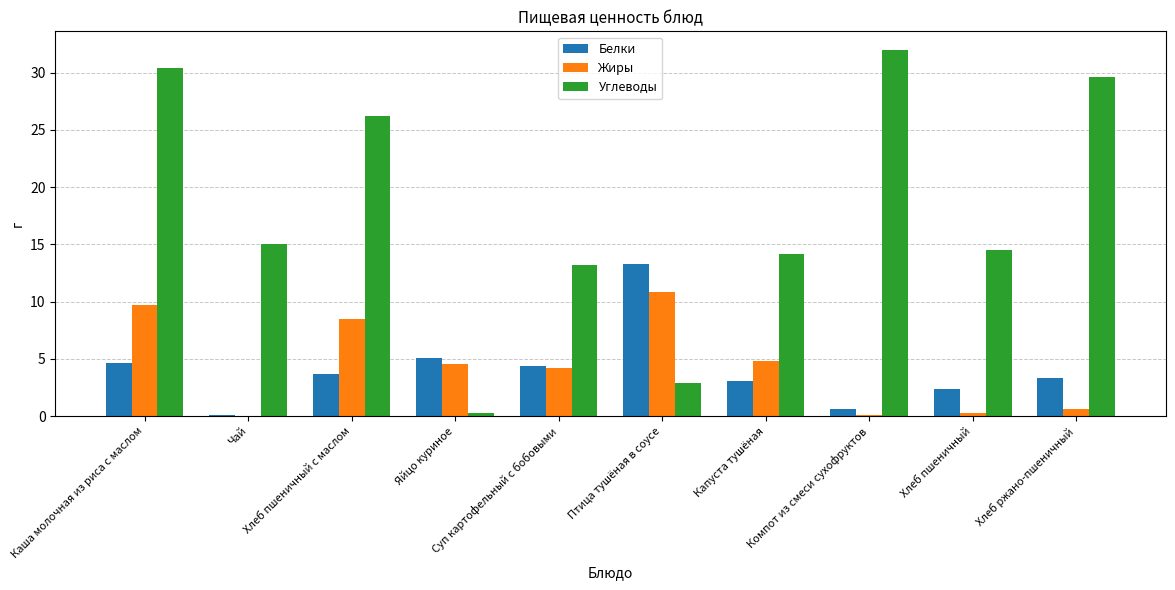

Are the bars horizontal?

No